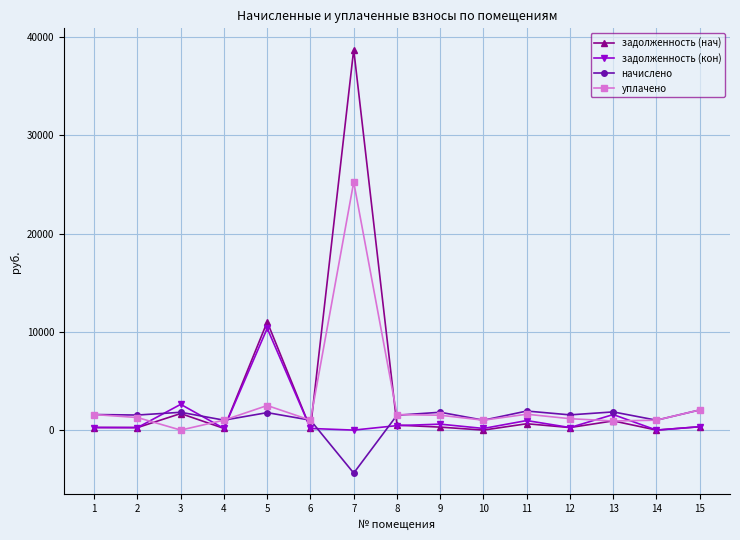

What is the greatest value displayed?

38727.9